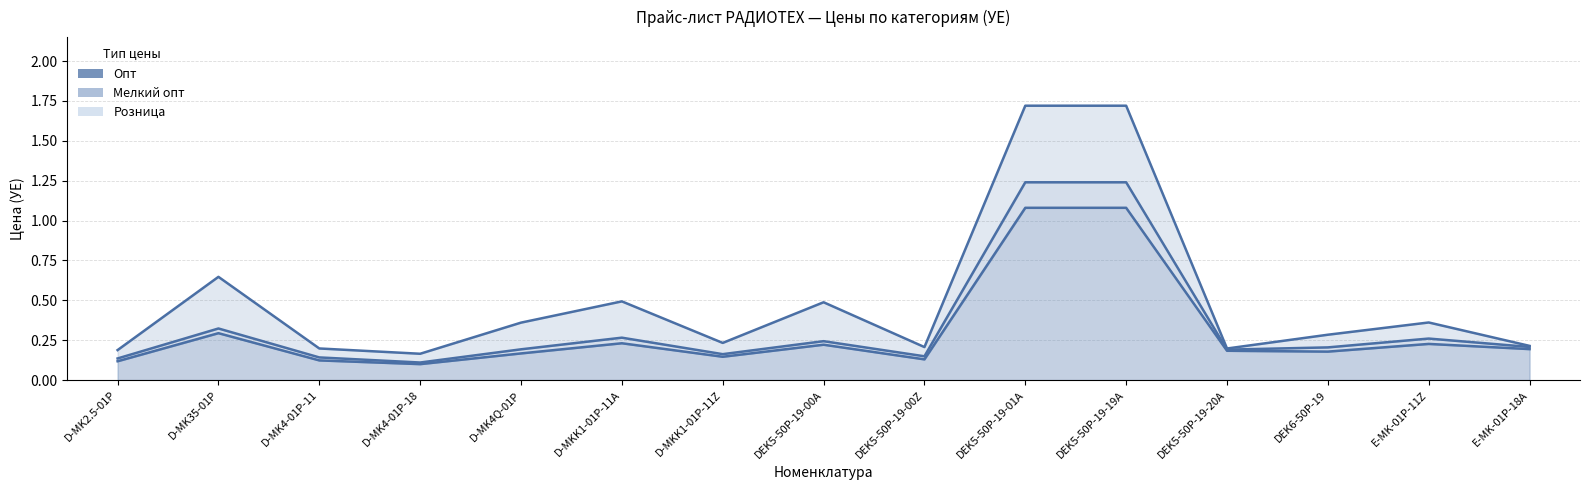

Reading left to right, extract all data points from this chart.

Розница: 0.2	0.6	0.2	0.2	0.4	0.5	0.2	0.5	0.2	1.7	1.7	0.2	0.3	0.4	0.2
Мелкий опт: 0.1	0.3	0.1	0.1	0.2	0.3	0.2	0.2	0.1	1.2	1.2	0.2	0.2	0.3	0.2
Опт: 0.1	0.3	0.1	0.1	0.2	0.2	0.1	0.2	0.1	1.1	1.1	0.2	0.2	0.2	0.2